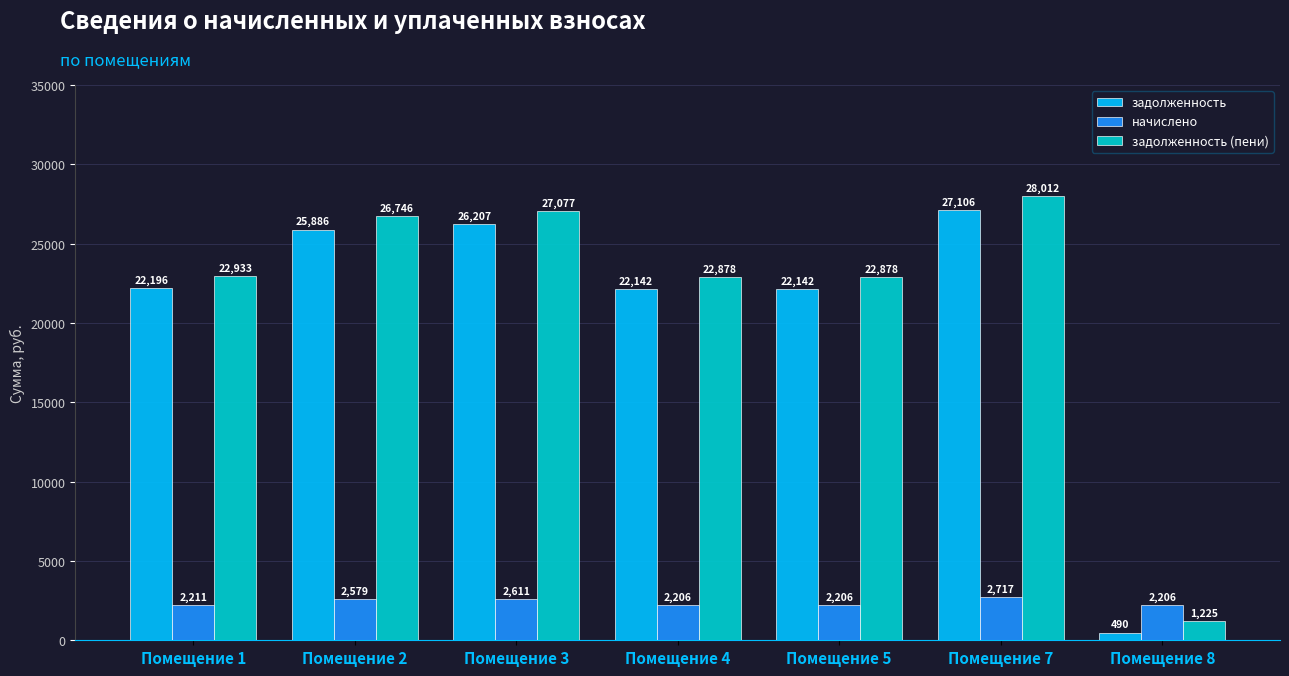

What are all the series names shown in the legend?

задолженность, начислено, задолженность (пени)